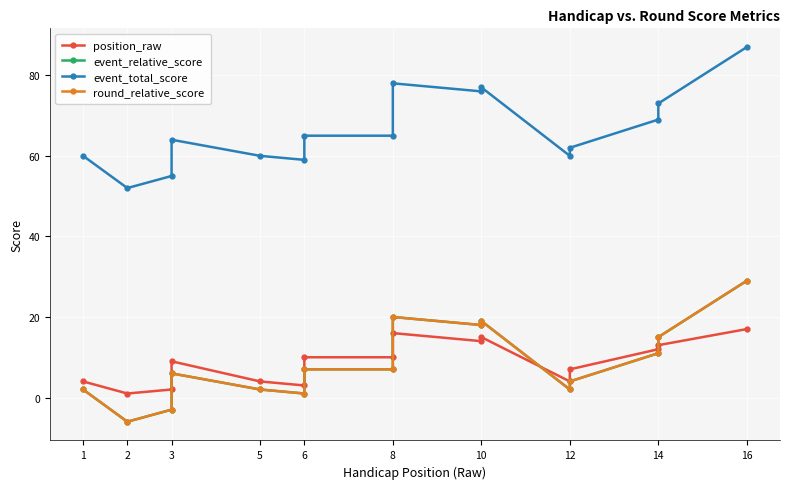

In event_relative_score, how many points are higher than both neighbors (excluding endpoints)?

3